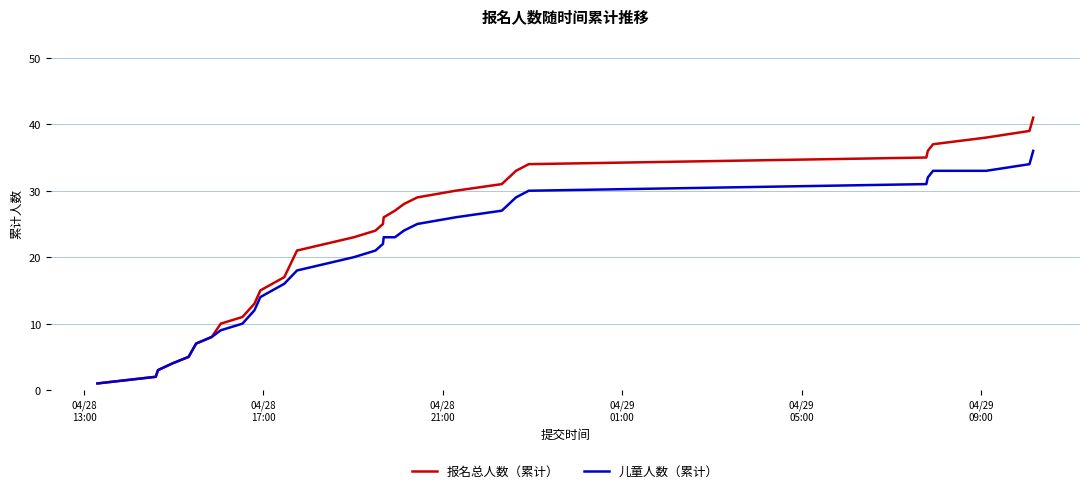

What is the average value of the 儿童人数（累计） series?

19